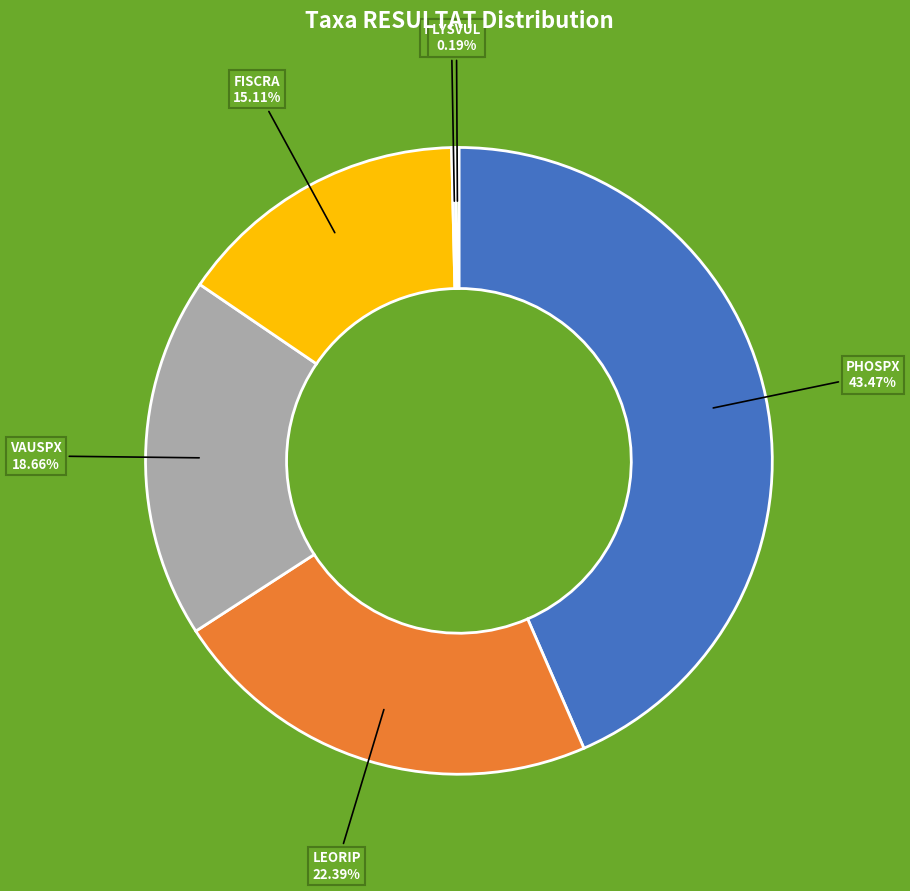

Which slice is the largest?

PHOSPX